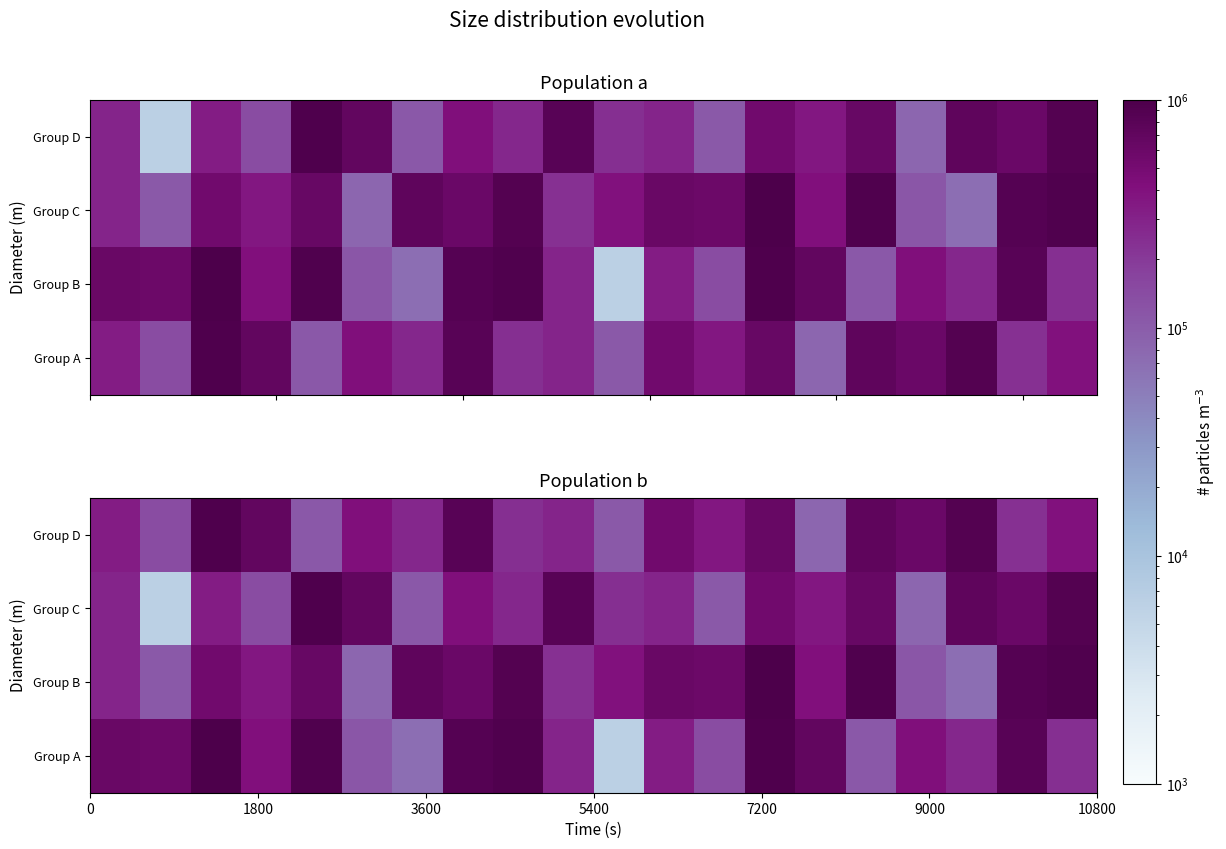

What is the greatest value displayed?

994127.2